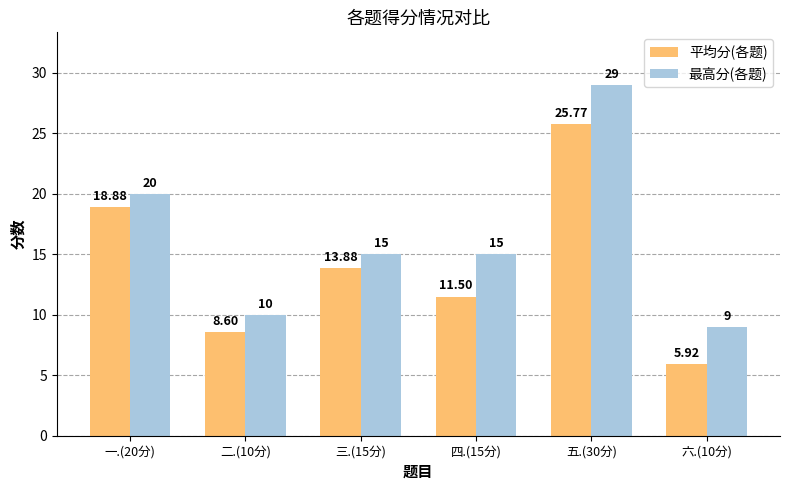

Which series changed the most between 三.(15分) and 四.(15分)?

平均分(各题)